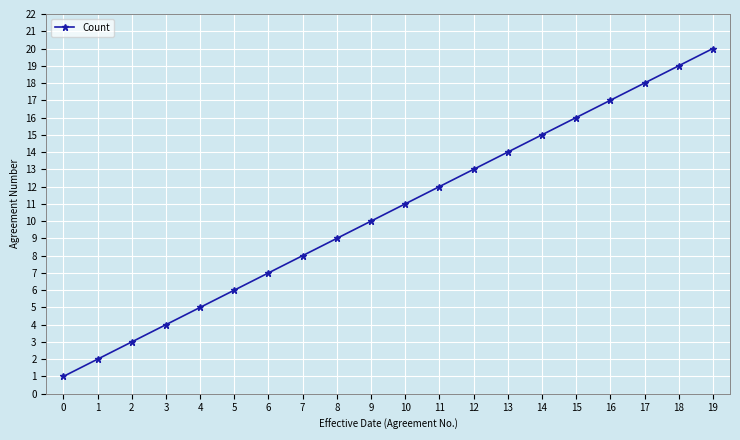

What is the change in value from 16 to 19?

+3